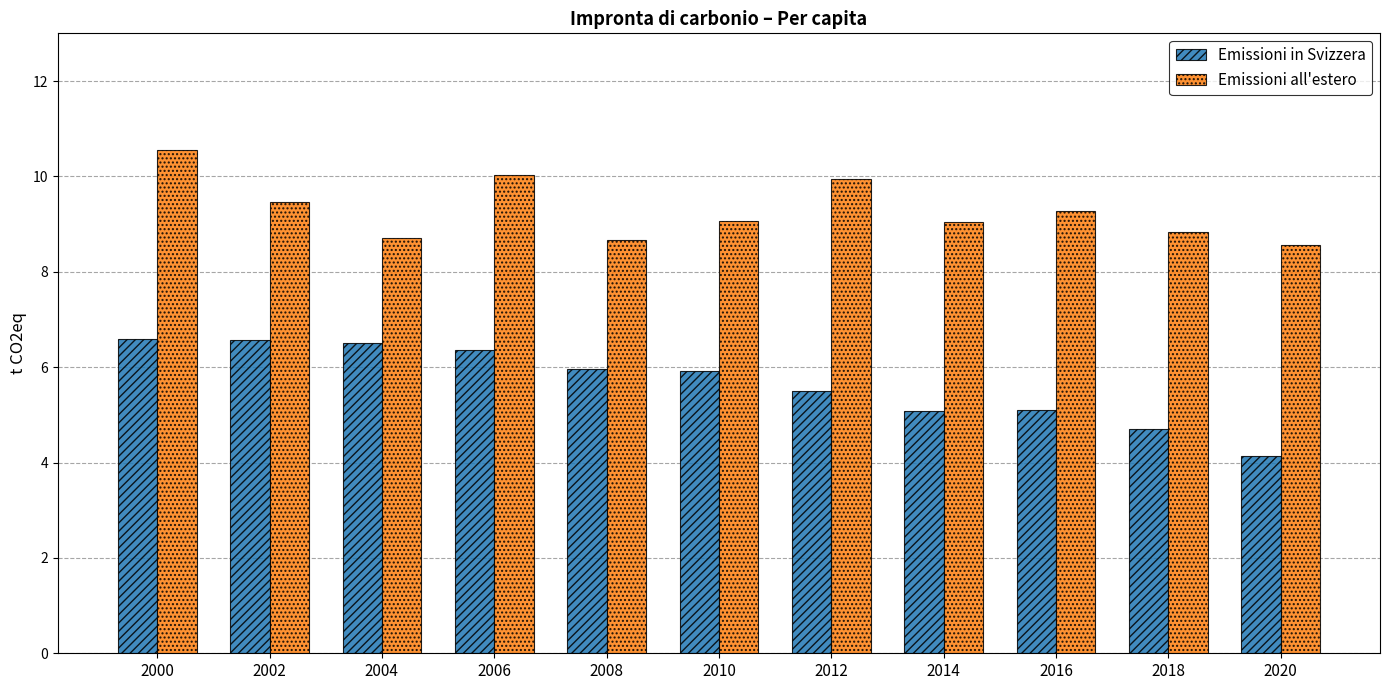

True or false: Emissioni all'estero has a value of 8.7 at 2004.

True